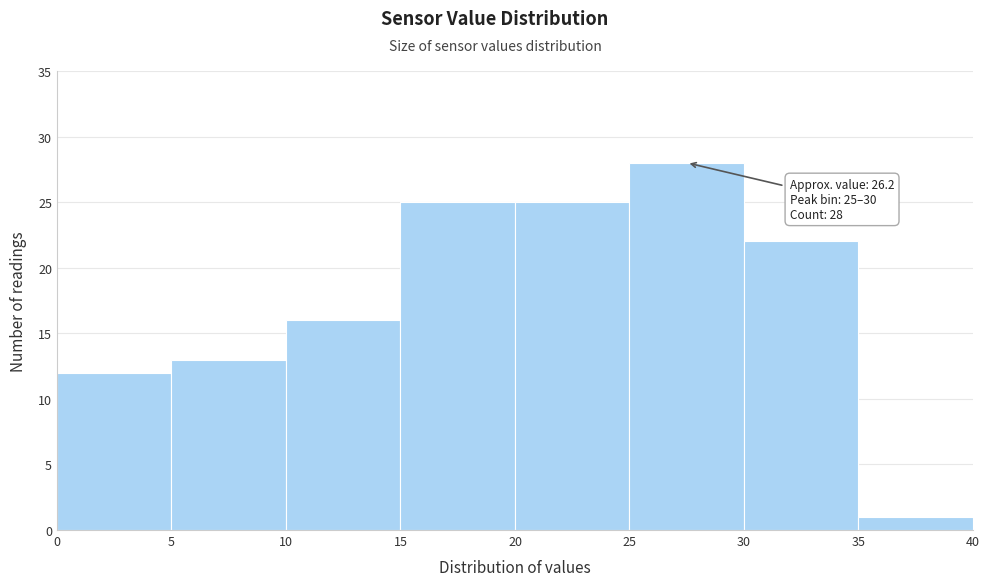

Over which range of the x-axis is the bar tallest?

25 to 30